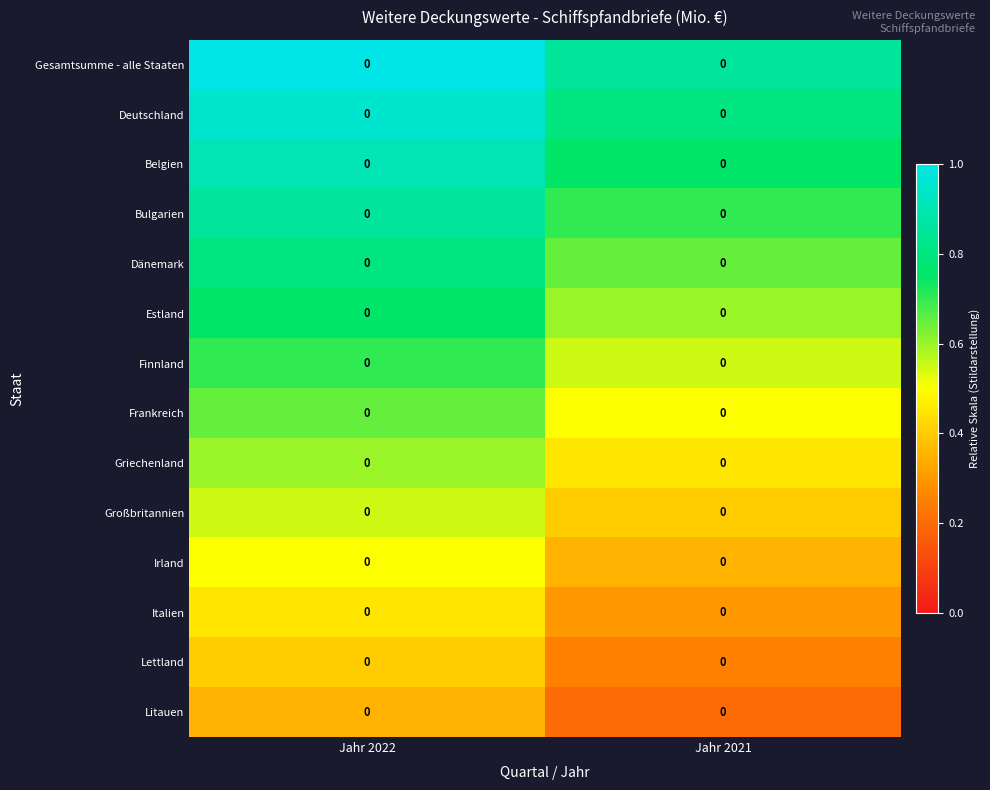

At Jahr 2021, list the series in order from smallest to largest.

Litauen, Lettland, Italien, Irland, Großbritannien, Griechenland, Frankreich, Finnland, Estland, Dänemark, Bulgarien, Belgien, Deutschland, Gesamtsumme - alle Staaten